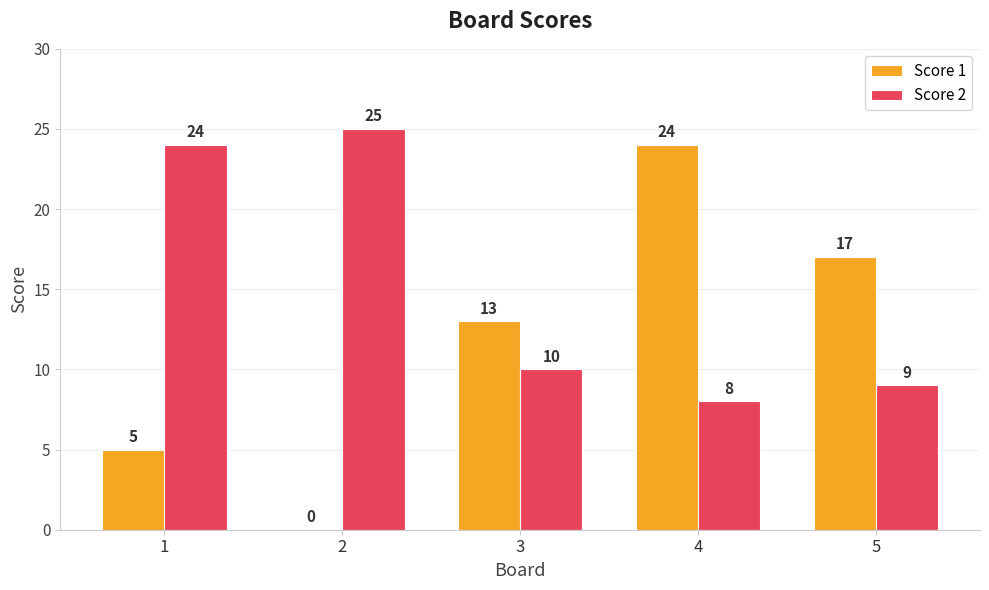

Are the bars horizontal?

No